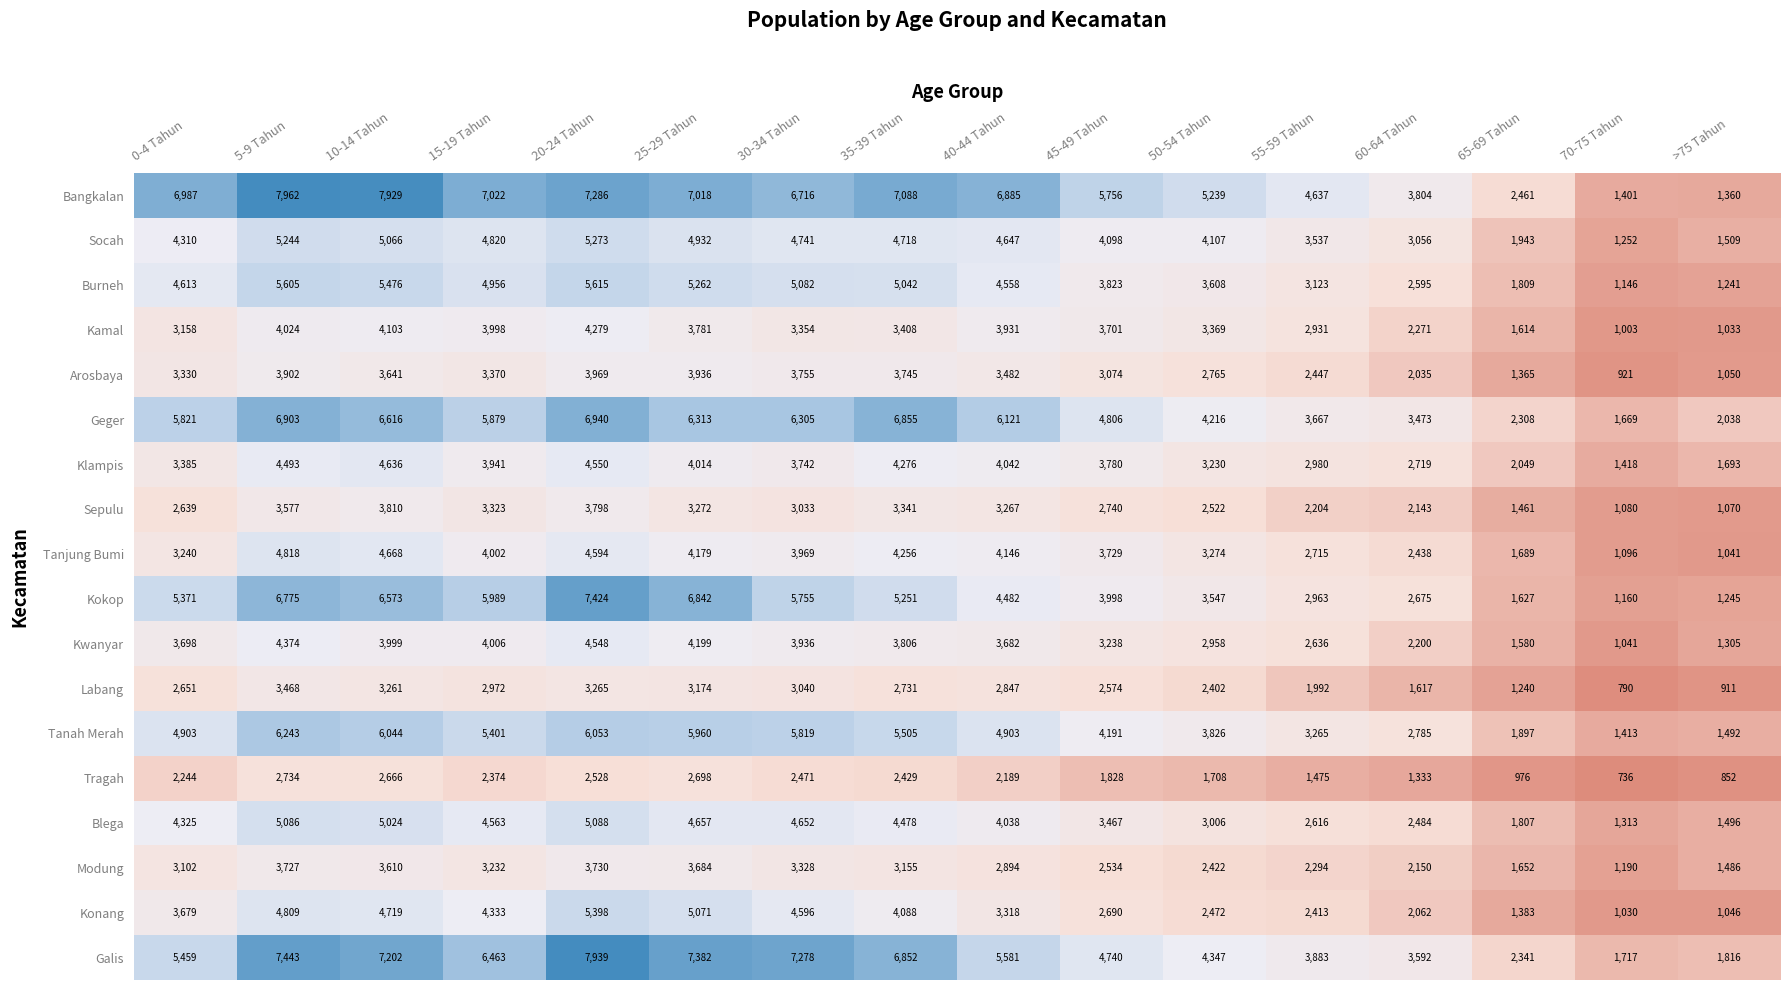

What is the sum of all Tanjung Bumi values?

53854